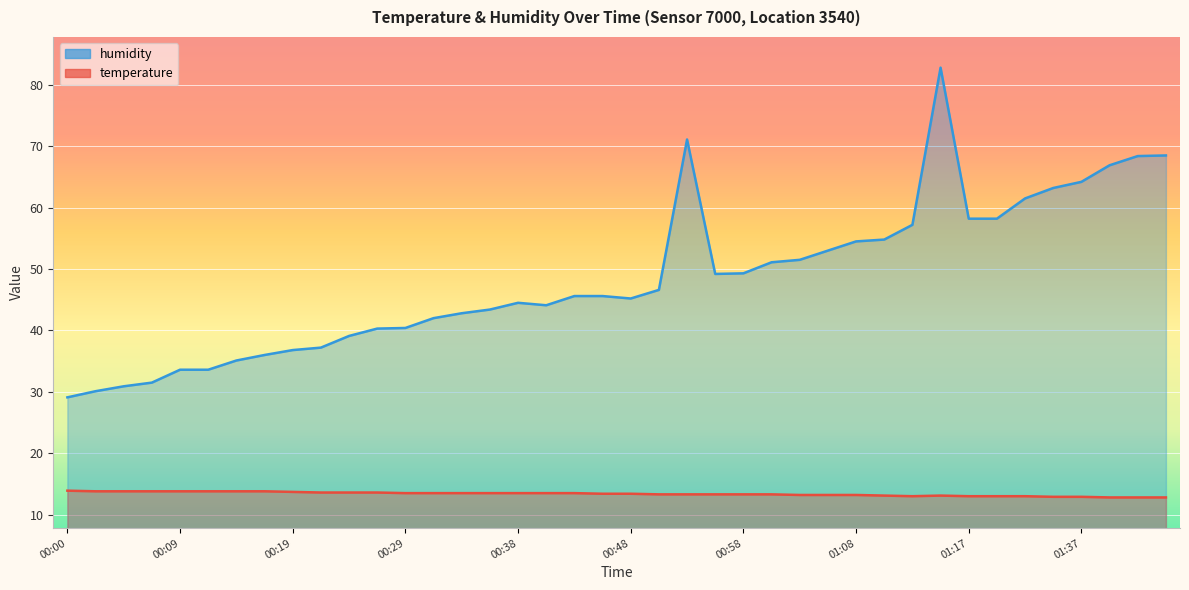

What is the spread (max minus min) of values at 00:02?

16.3